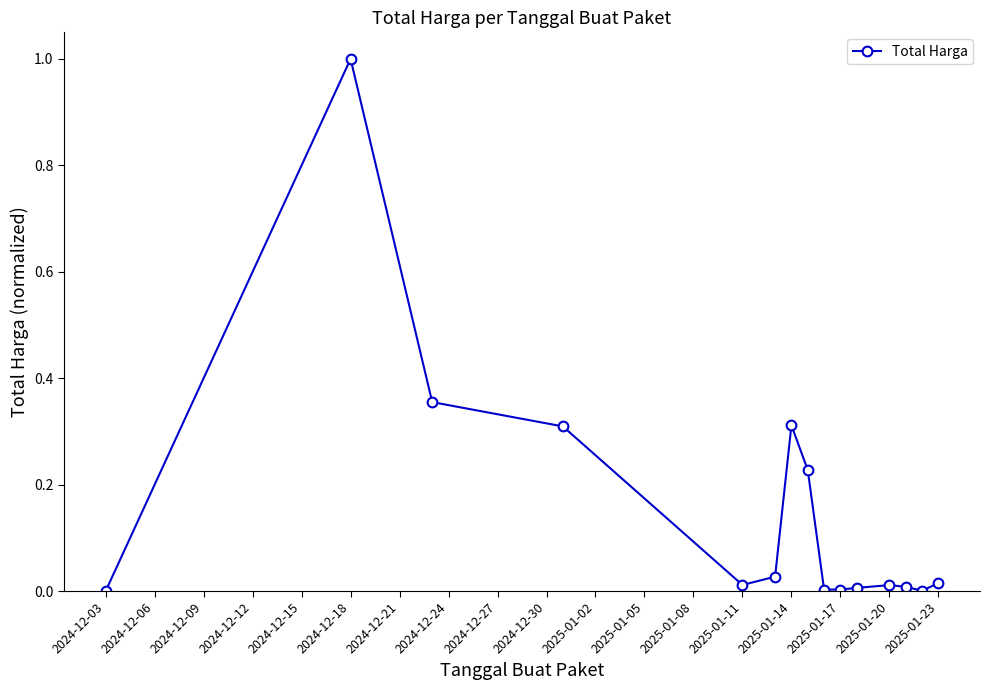

True or false: there are more than 2 points higher than both neighbors.

True